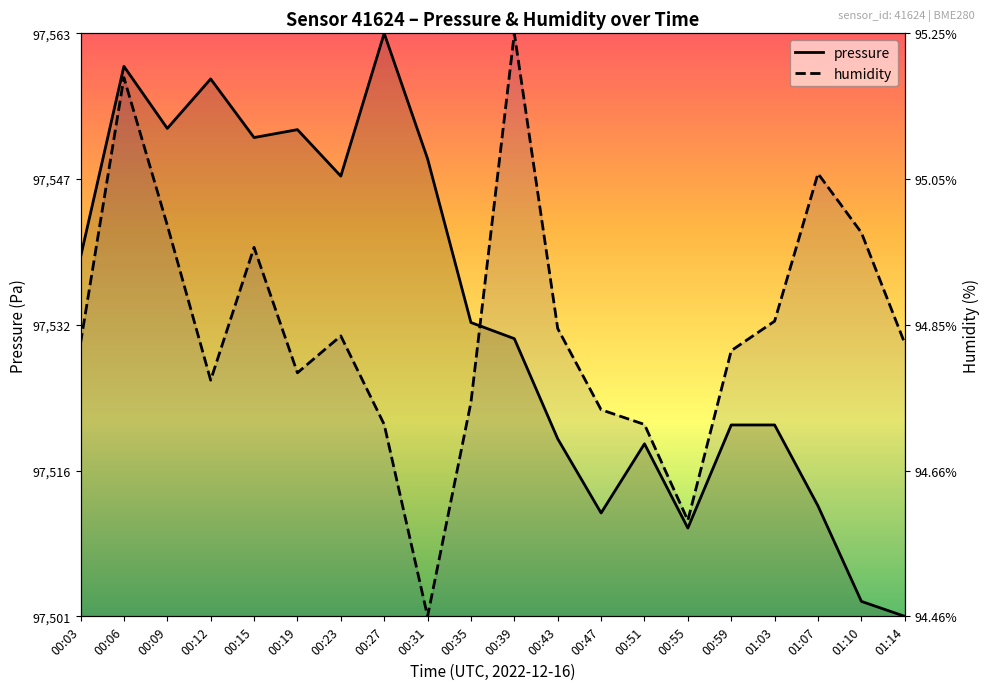

Which category has the lowest value in the humidity series?

00:31